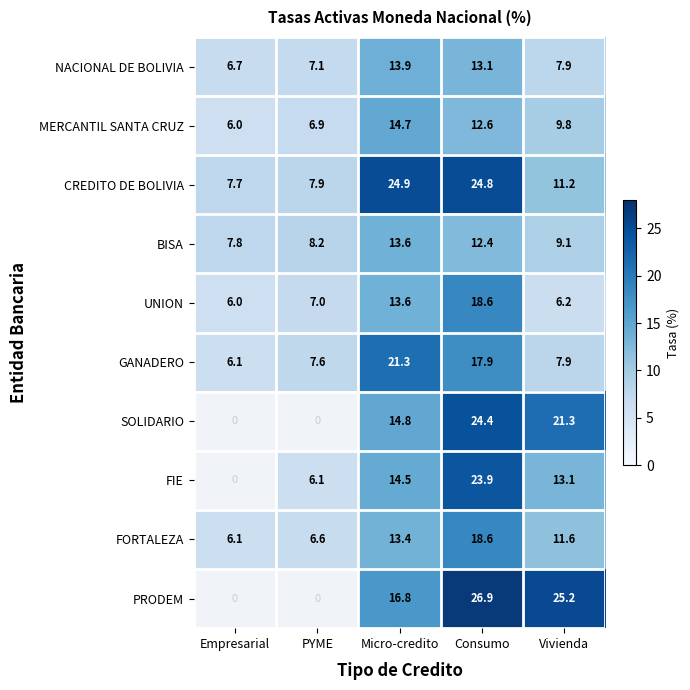

What is the average value of the GANADERO series?

12.2